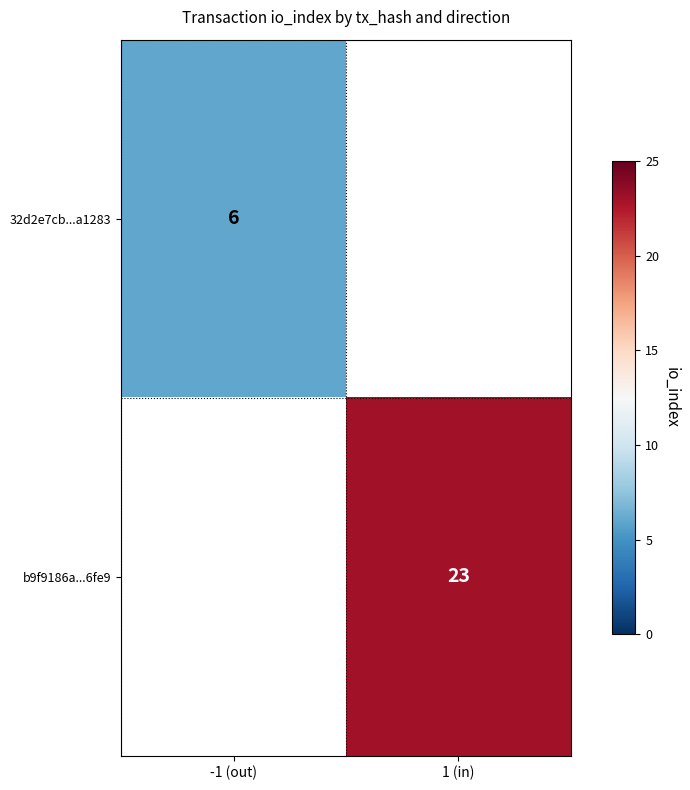

Count the number of data series in this chart.

2